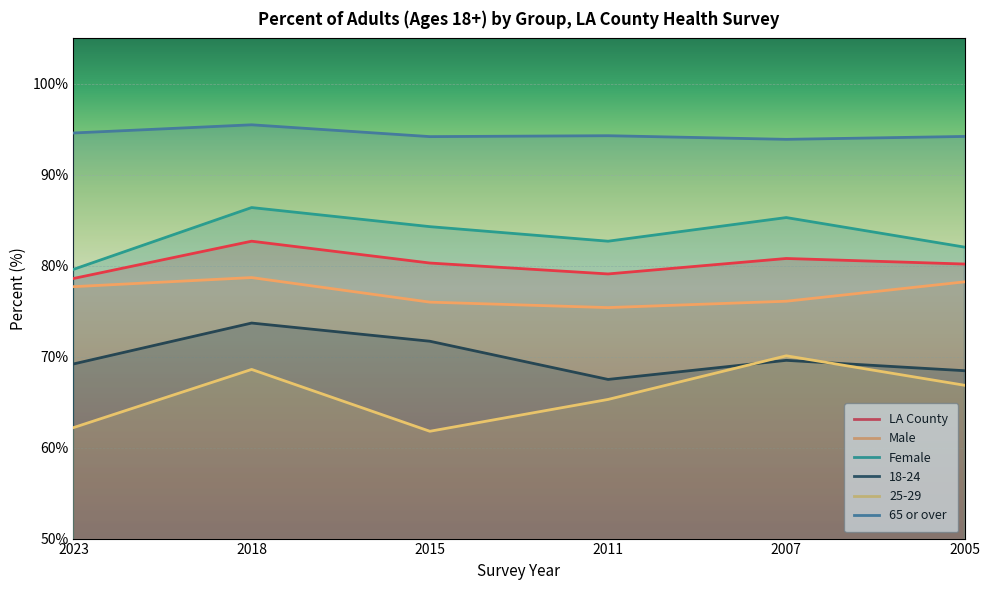

What is the value of the Male point at the 5th from the left?

76.1